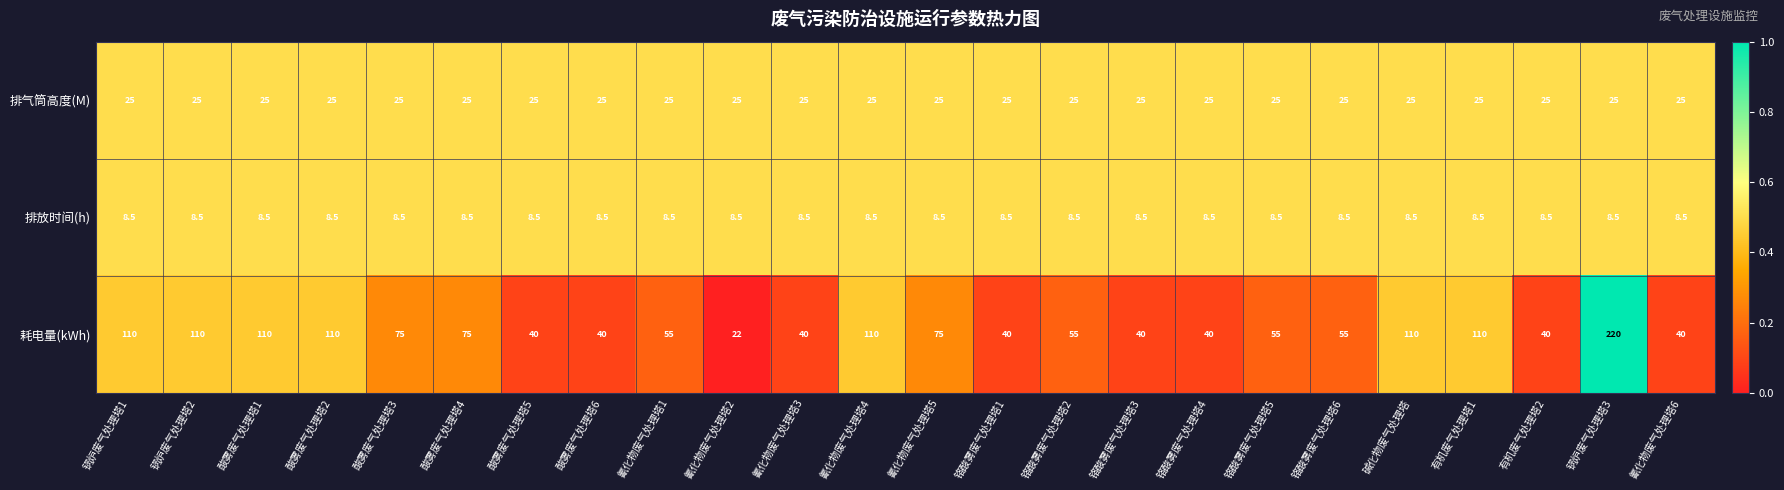

What is the difference between the 耗电量(kWh) values at 铬酸雾废气处理塔2 and 酸雾废气处理塔2?

55.0